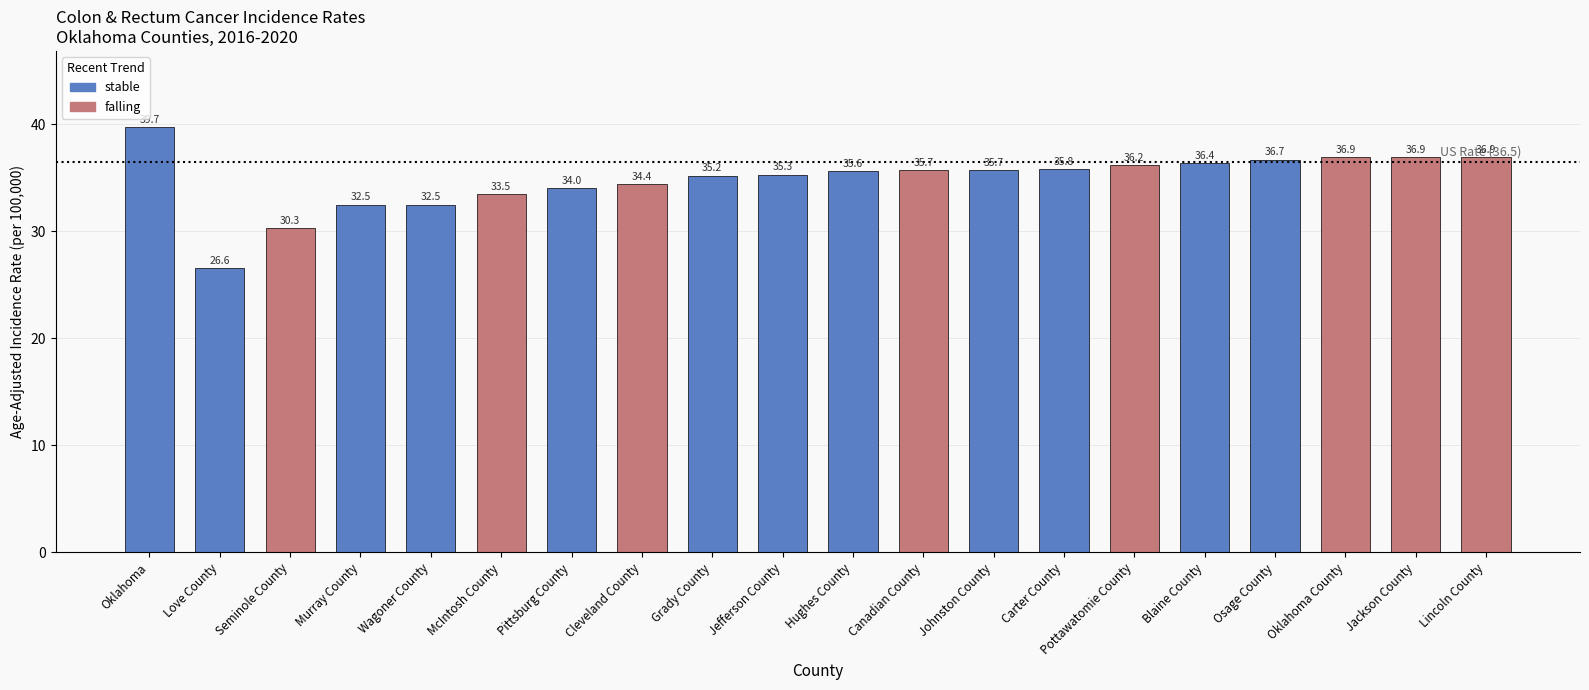

What is the label of the 4th bar from the left?

Murray County